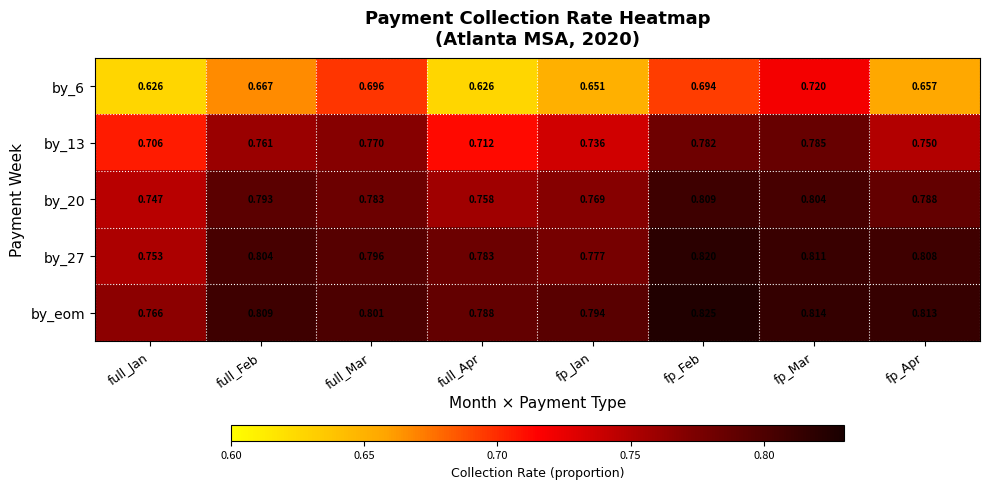

Which series has the largest total across all categories?

by_eom